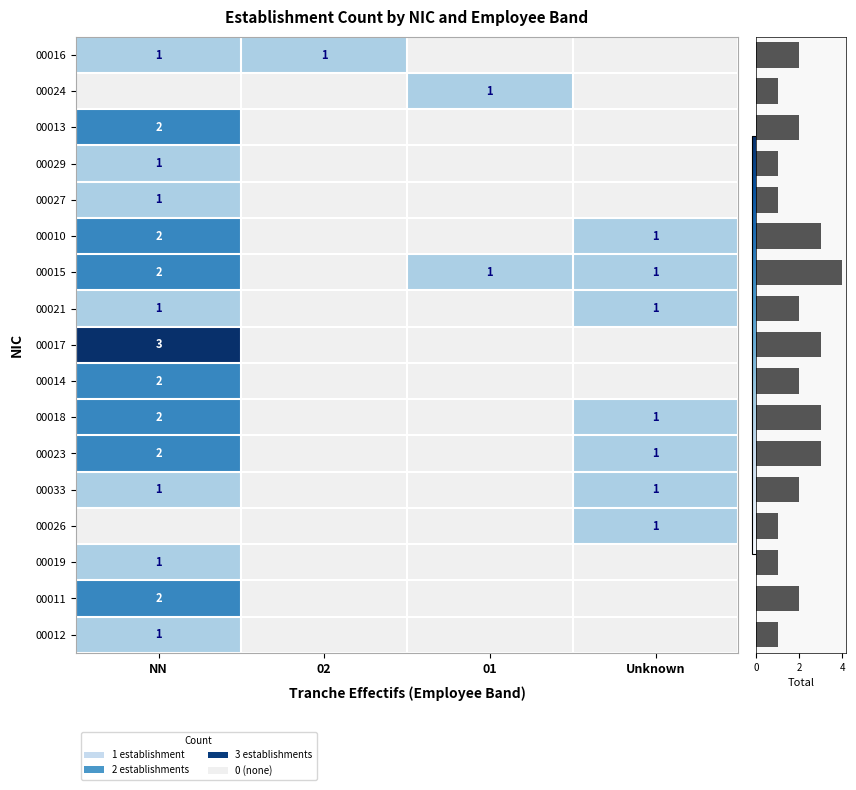

Which has a higher value, 01 or 02?

02